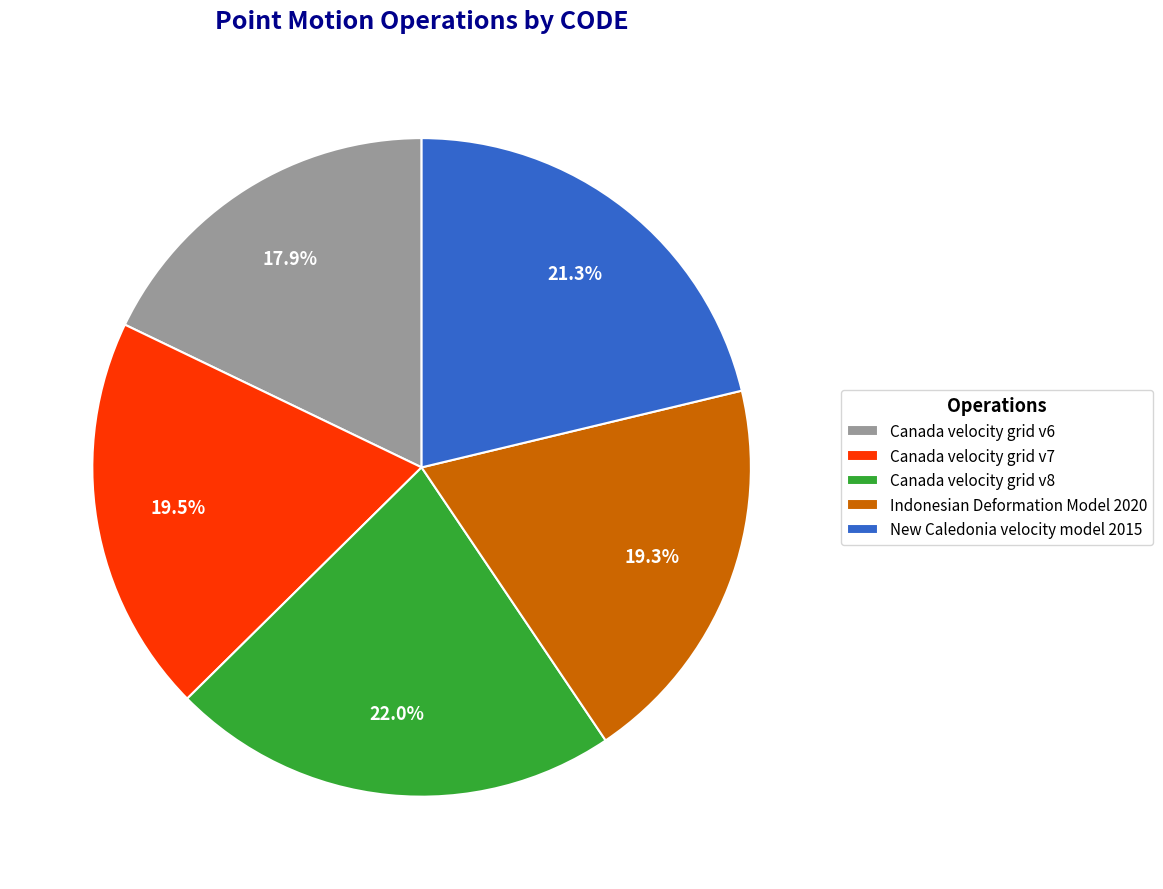

To the nearest percent, what portion does Canada velocity grid v8 represent?

22%